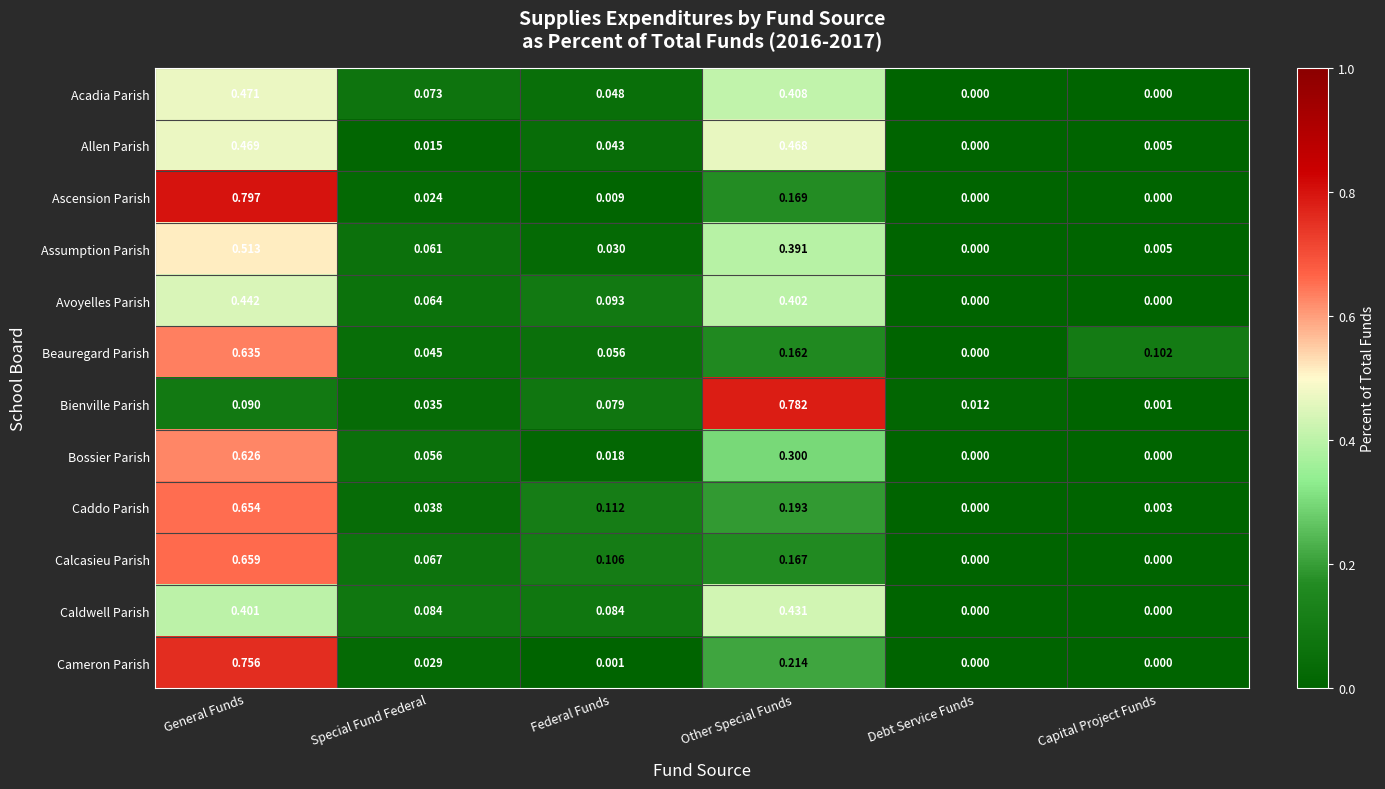

At which label is Caddo Parish closest to 0?

Debt Service Funds